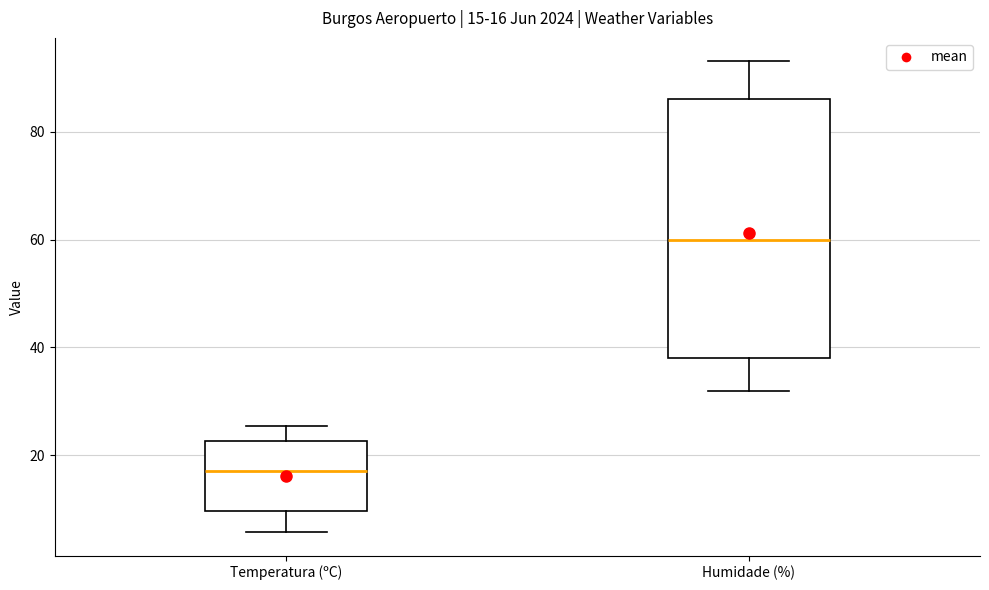

Which box has the lowest median line?

Temperatura (ºC)